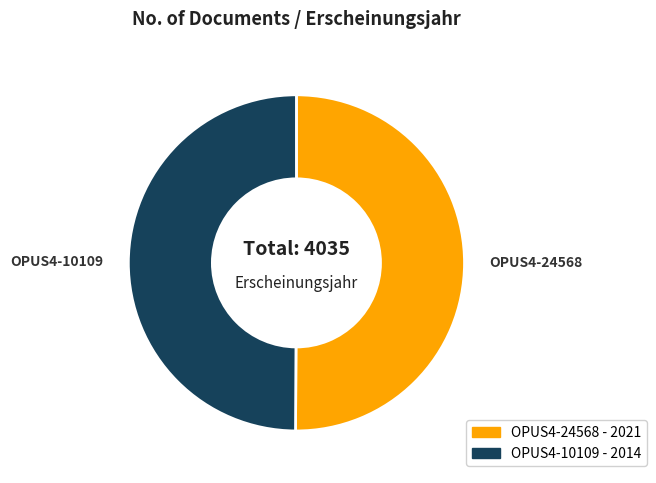

How many segments does this pie chart have?

2